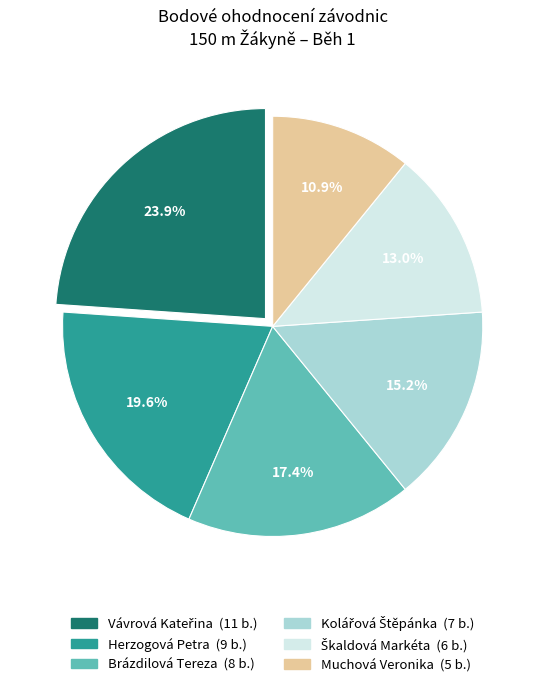

Approximately how many times larger is the value at Muchová Veronika compared to Herzogová Petra?

0.6